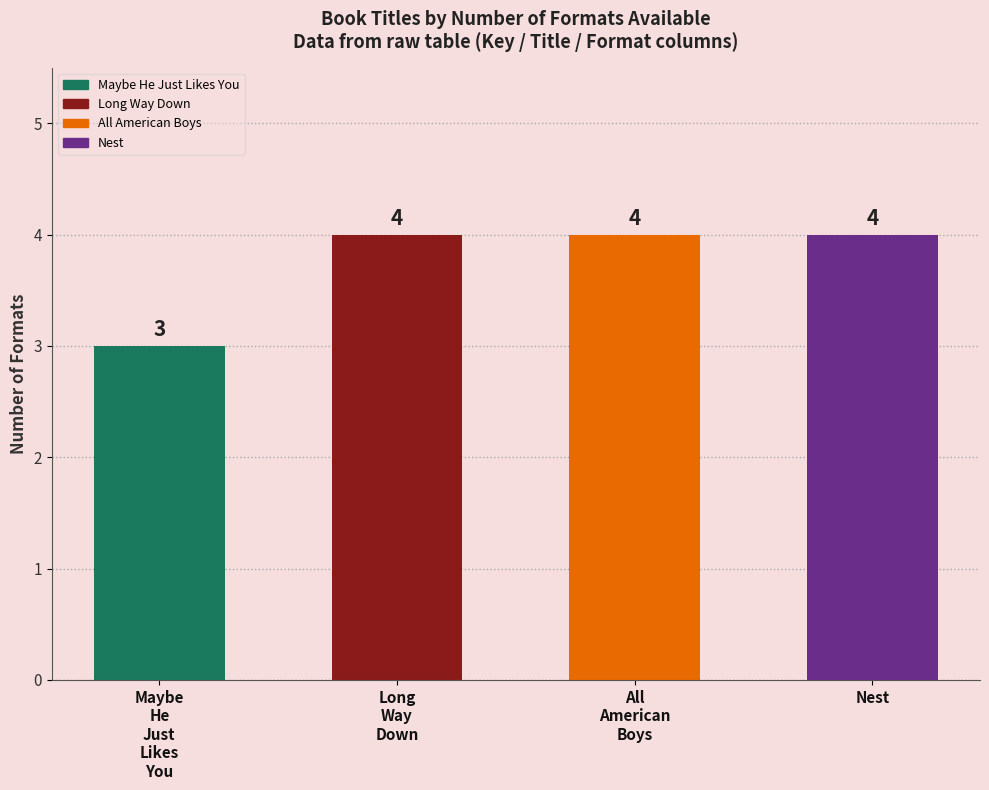

What is the difference between the maximum and minimum values?

1